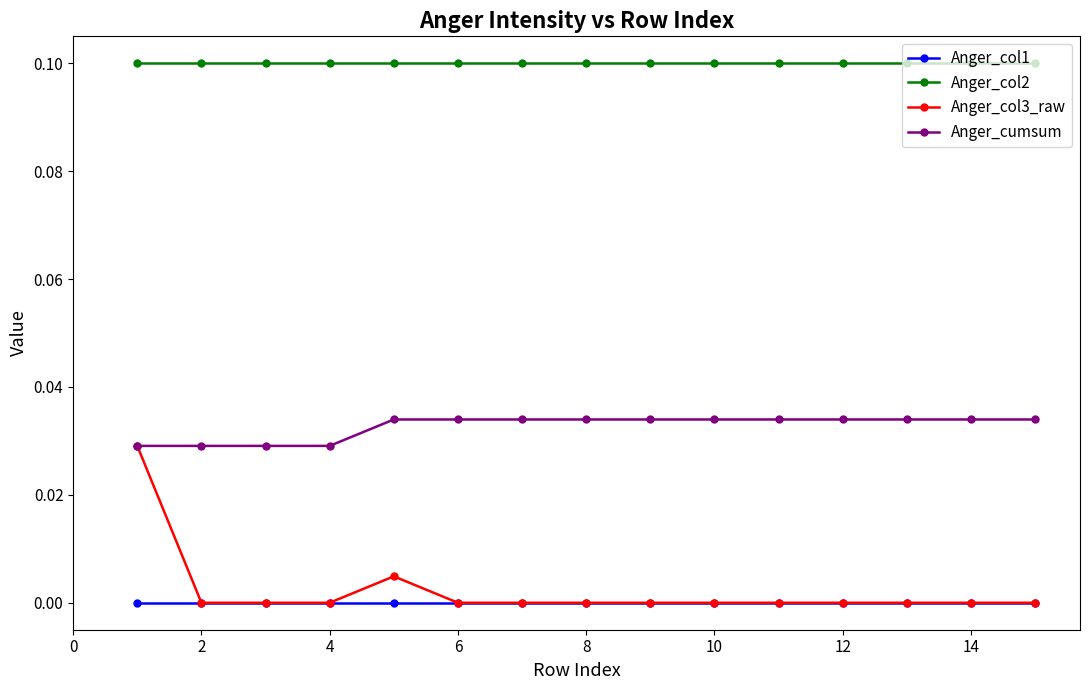

Which series has the largest range (max minus min)?

Anger_col3_raw